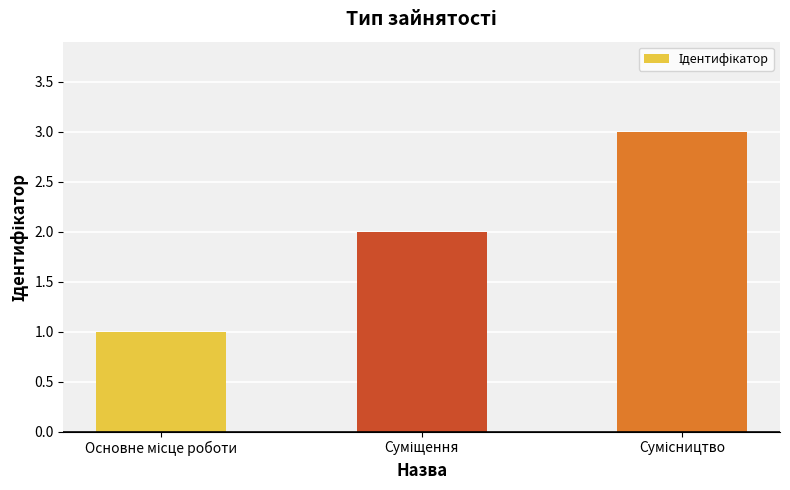

What is the greatest value displayed?

3